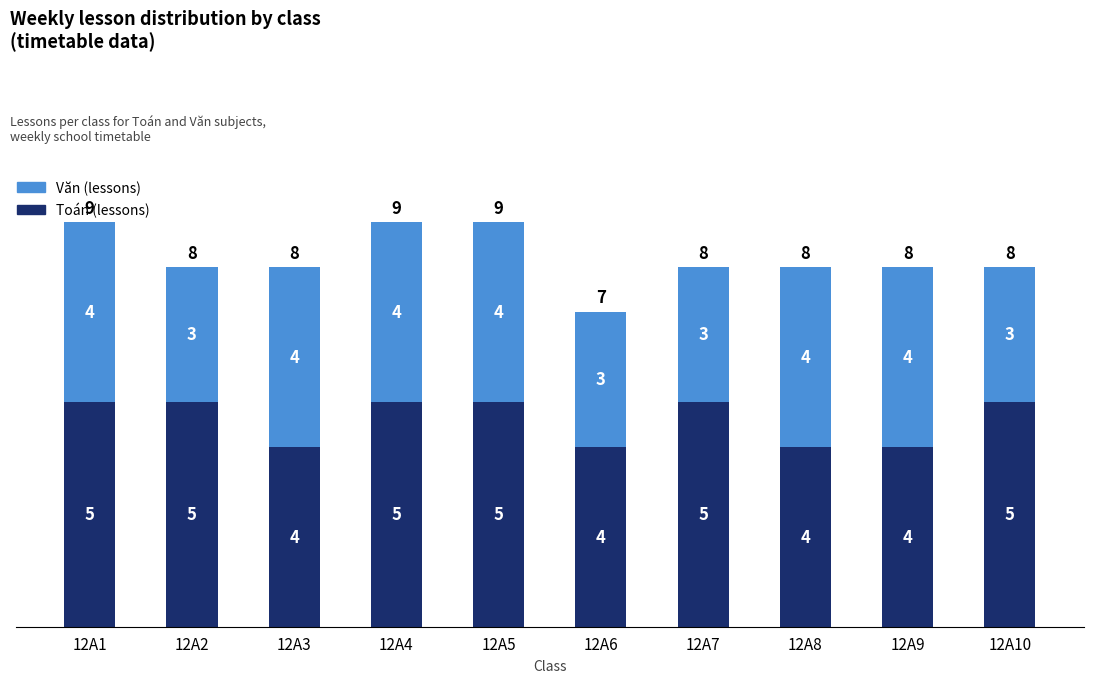

What is the total value across all series at 12A5?

9